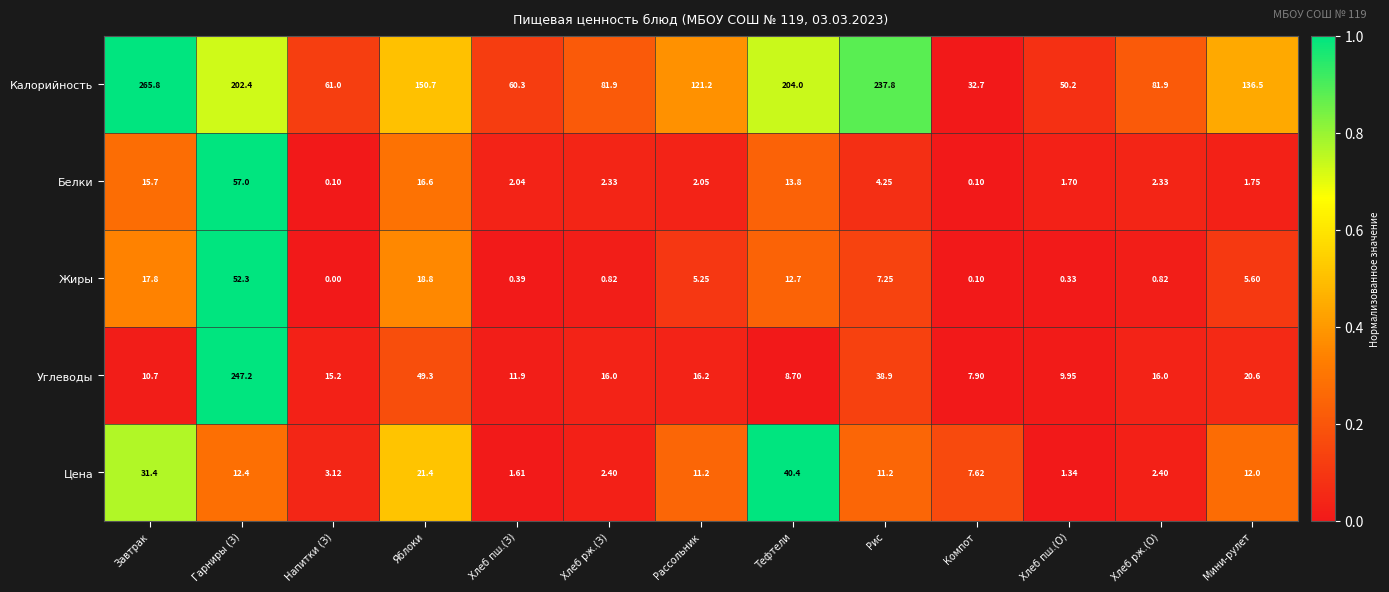

Which series has the largest range (max minus min)?

Углеводы